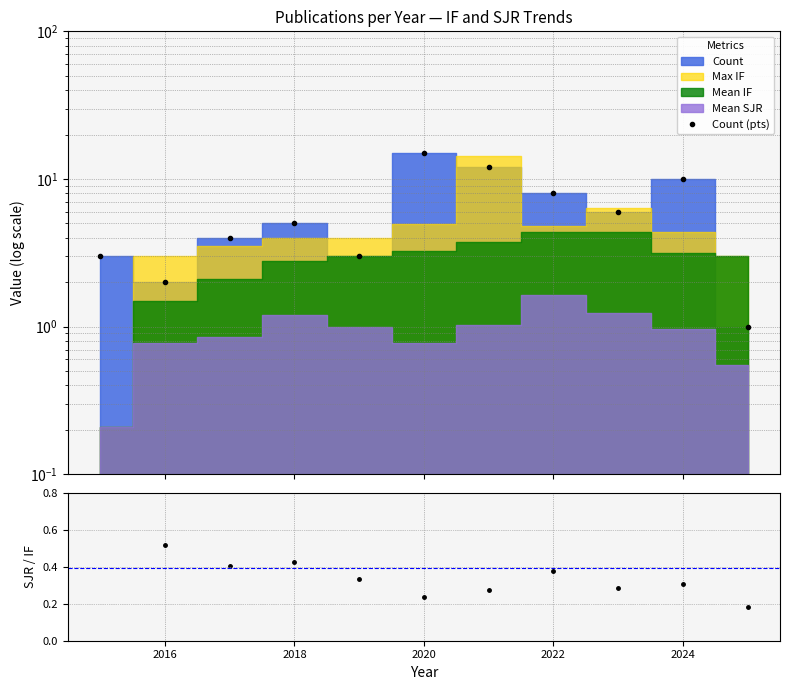

Count the number of categories in the chart.

11